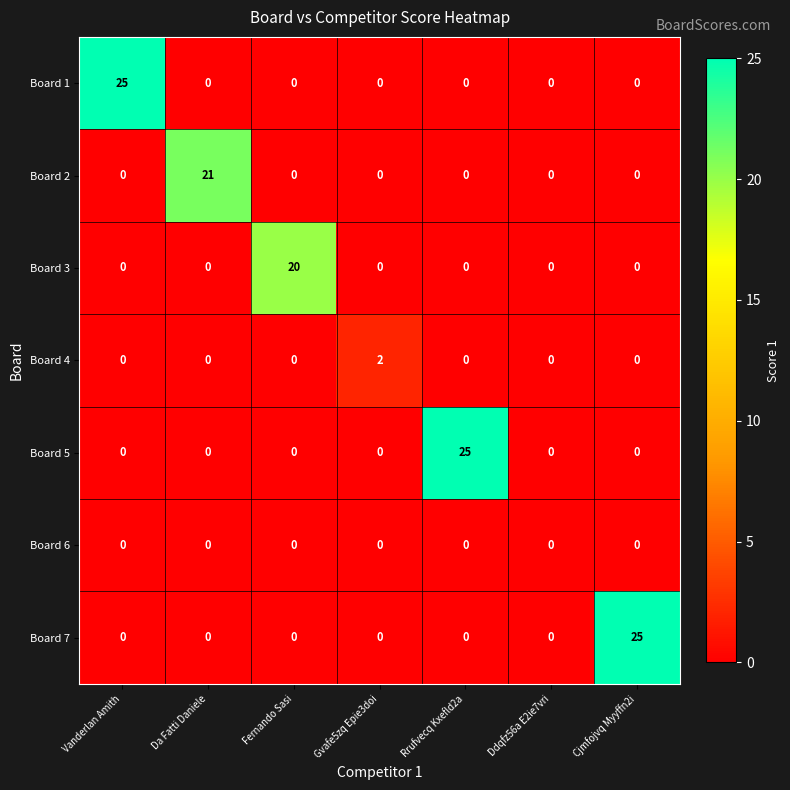

What is the average value of the Board 5 series?

4